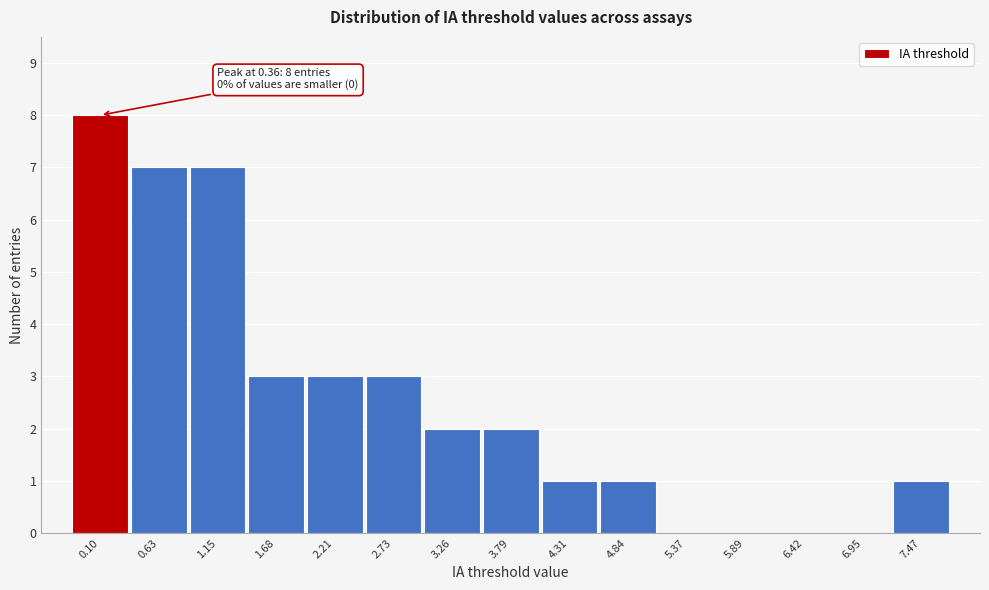

Reading left to right, transcribe all the data shown in this chart.

0.10=8	0.63=7	1.15=7	1.68=3	2.21=3	2.73=3	3.26=2	3.79=2	4.31=1	4.84=1	5.37=0	5.89=0	6.42=0	6.95=0	7.47=1